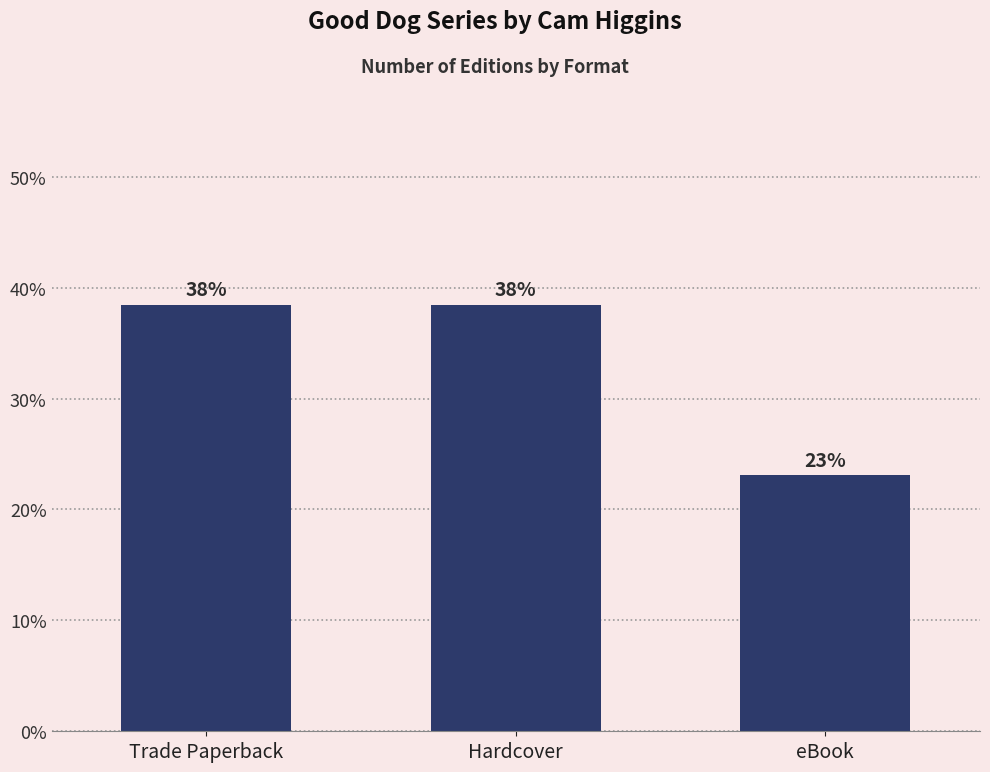

Rank the categories by value from highest to lowest.

Trade Paperback, Hardcover, eBook